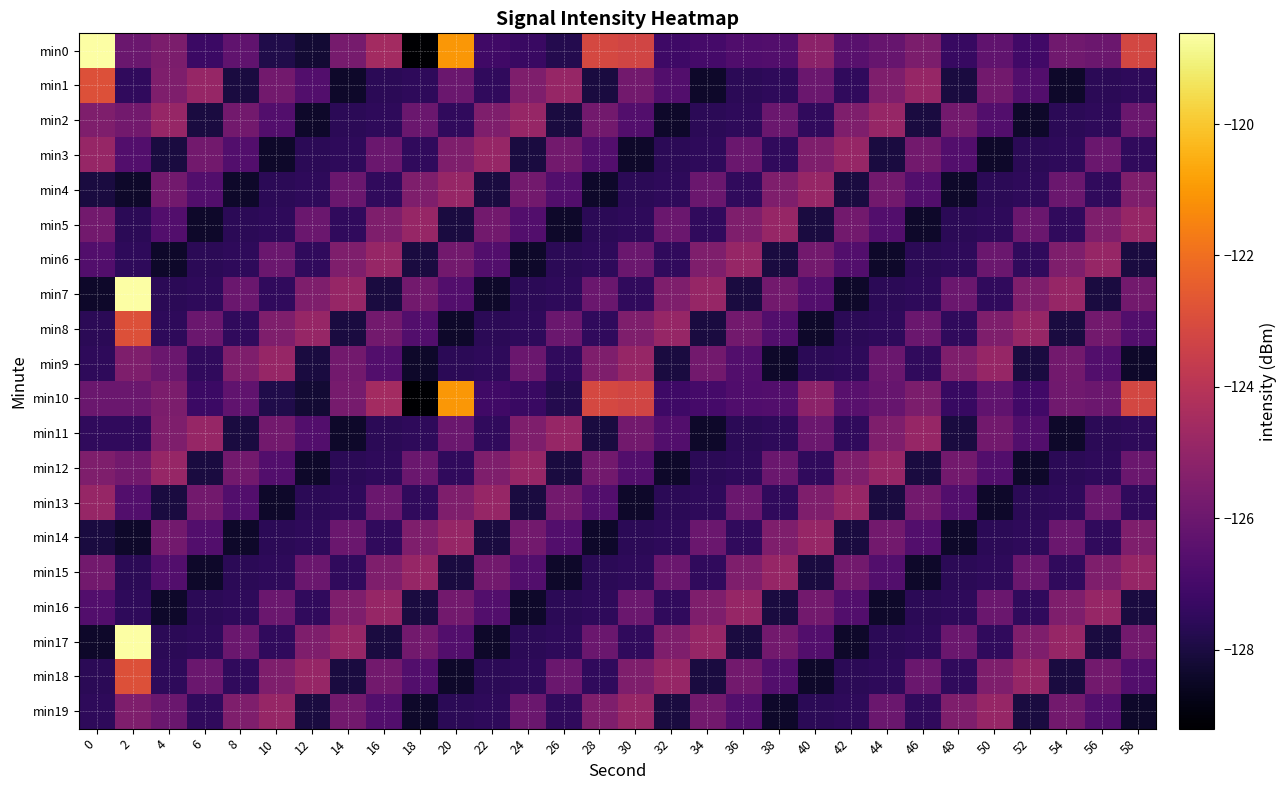

What is the total value across all series at 20?

-2523.0